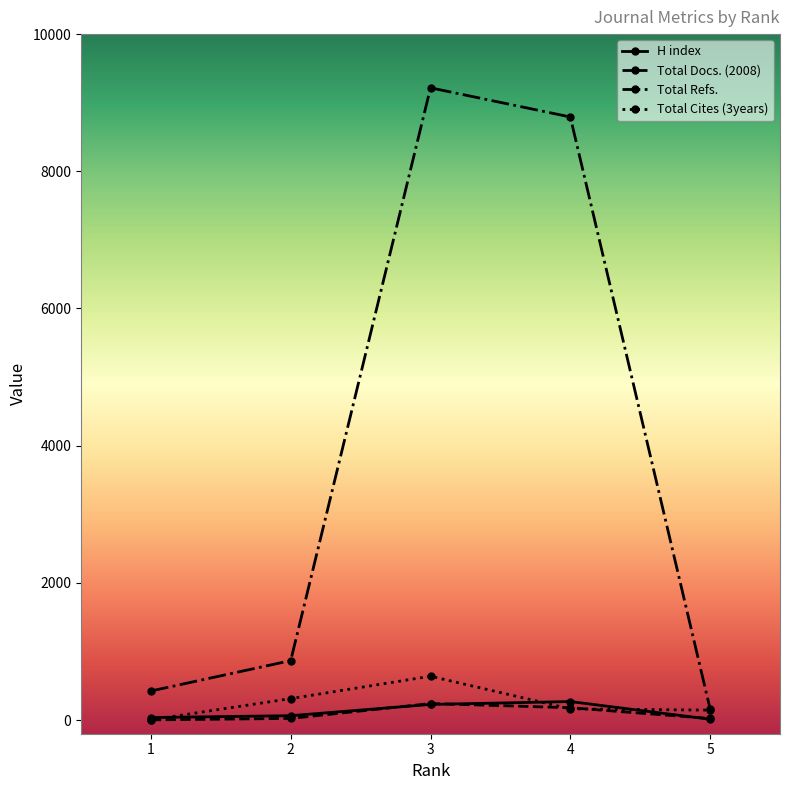

Which series has the largest range (max minus min)?

Total Refs.